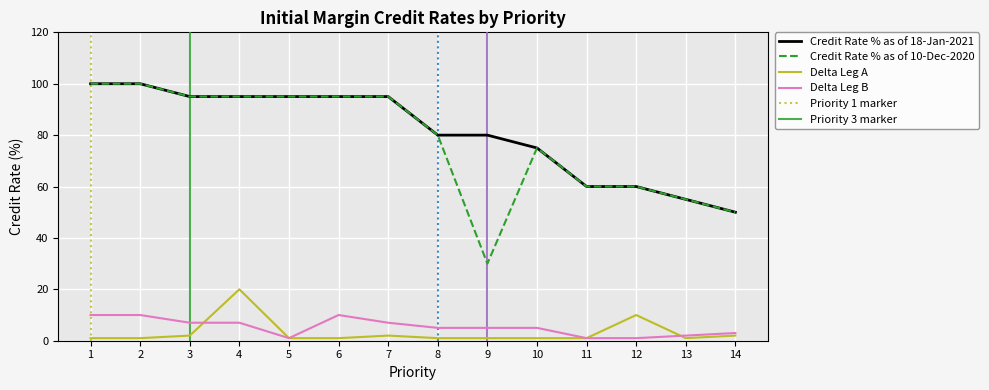

The value of Credit Rate % as of 10-Dec-2020 at 7 is 95. True or false?

True